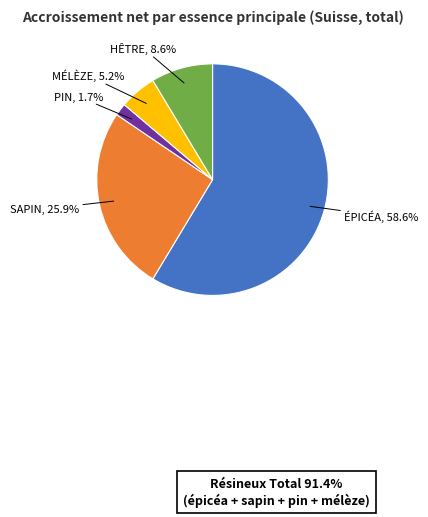

Is there any slice that represents more than half of the pie?

Yes